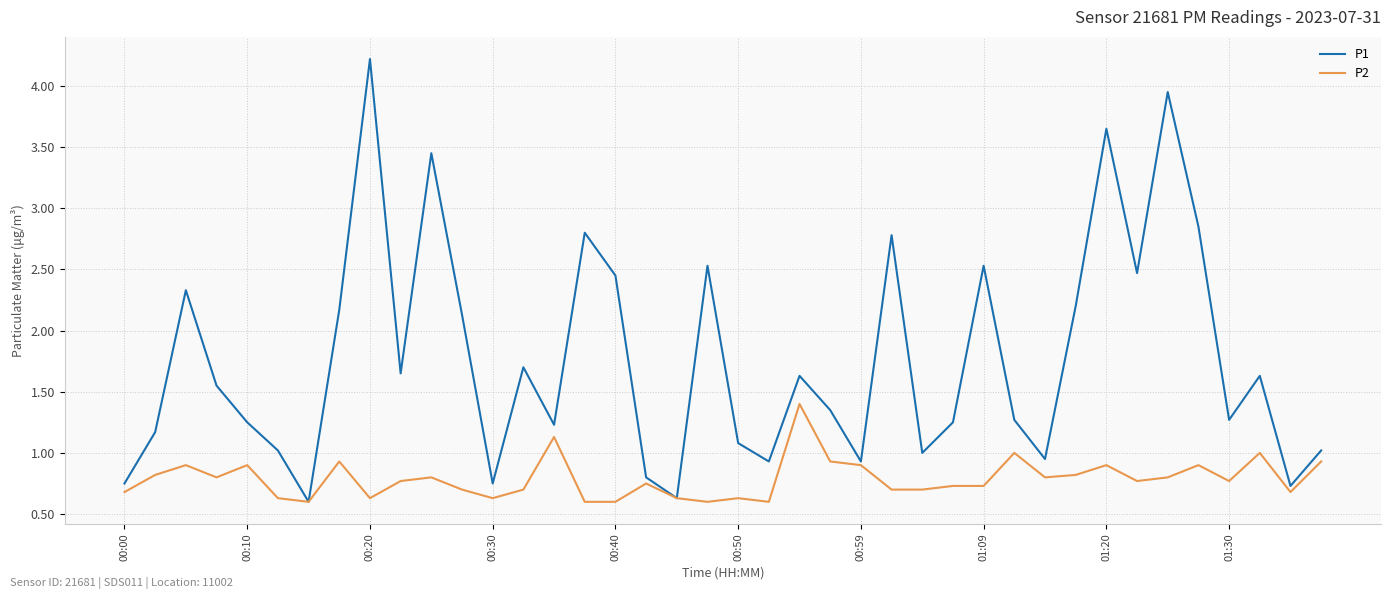

Rank the series by their average value, from highest to lowest.

P1, P2